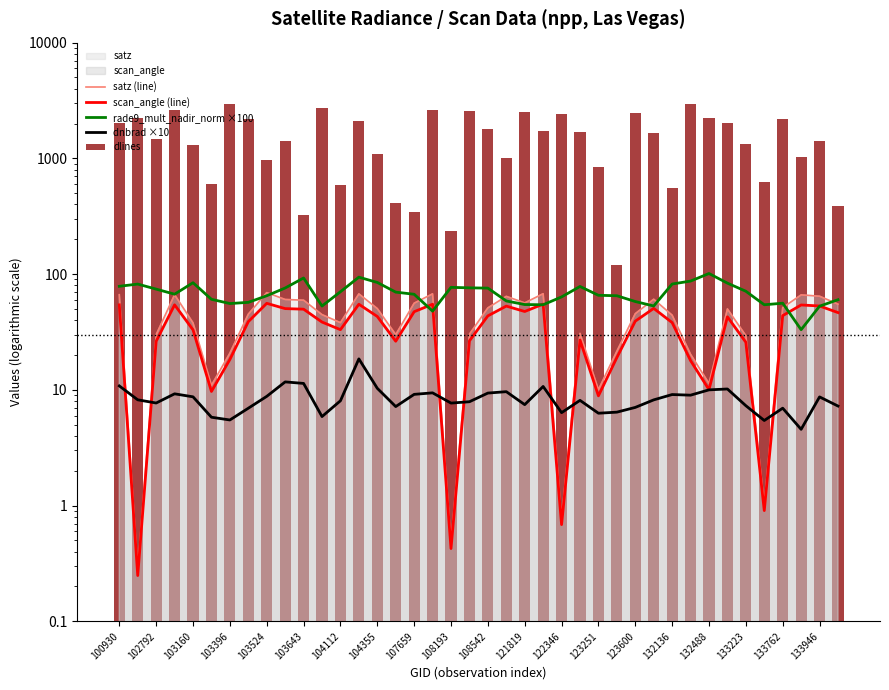

How many data points does each series have?

40